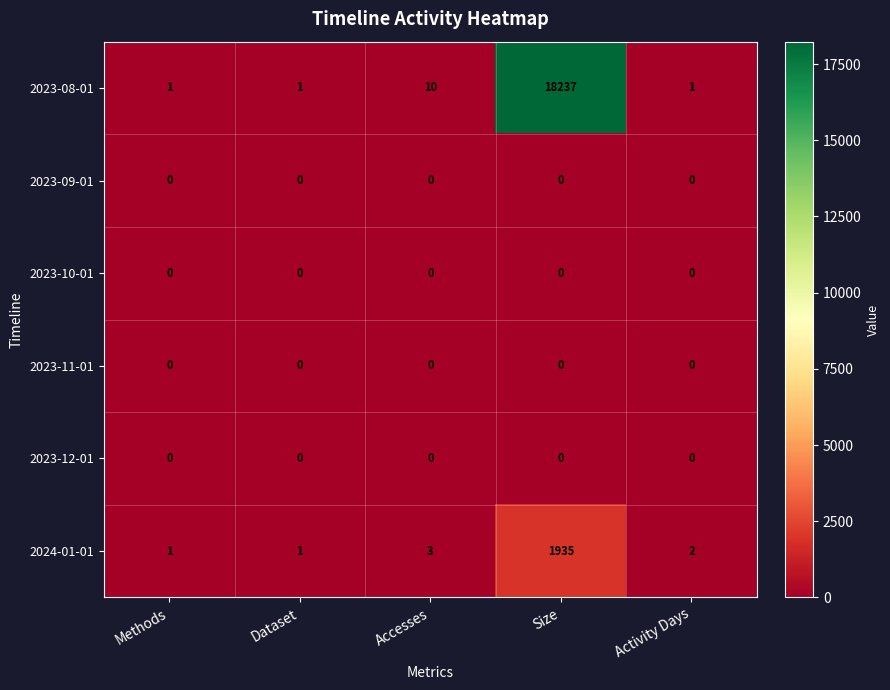

What is the maximum value shown in the chart?

18237